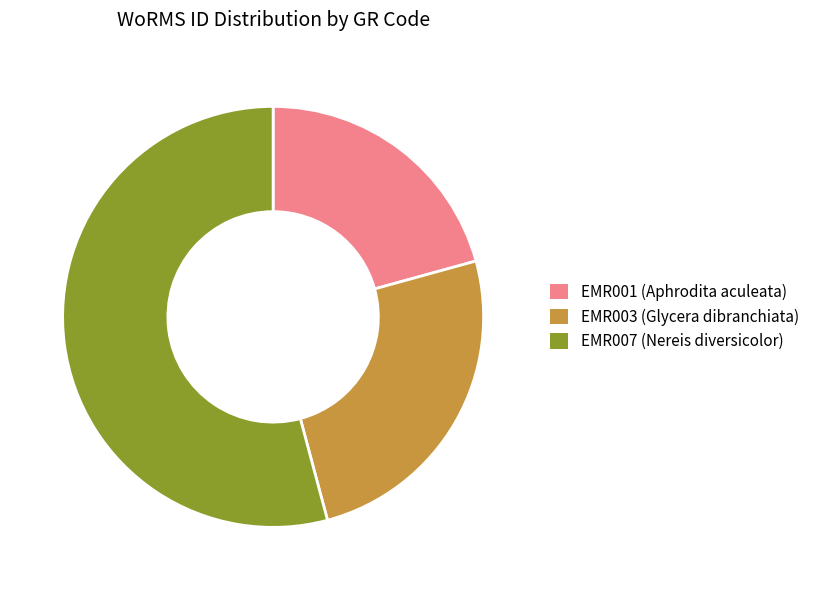

Combined, do EMR003 (Glycera dibranchiata) and EMR001 (Aphrodita aculeata) account for over 50%?

No